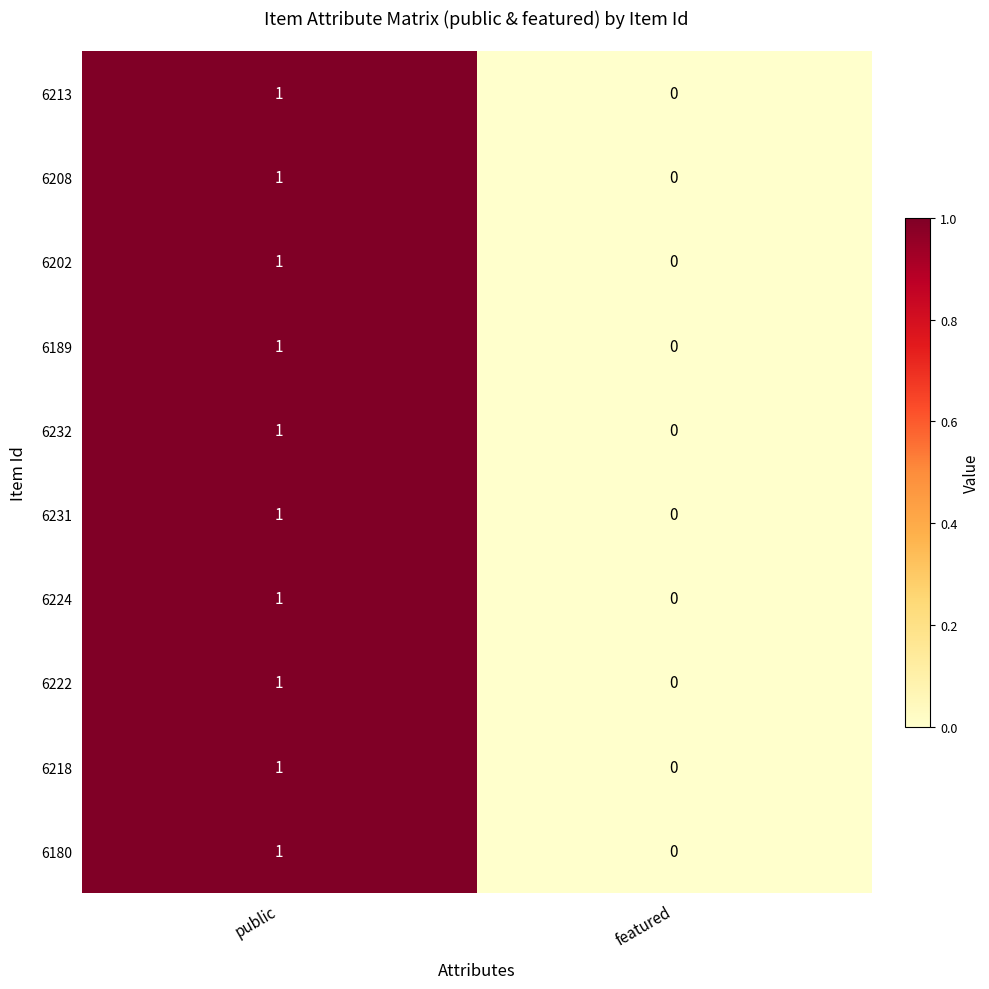

What is the total value across all series at public?

10